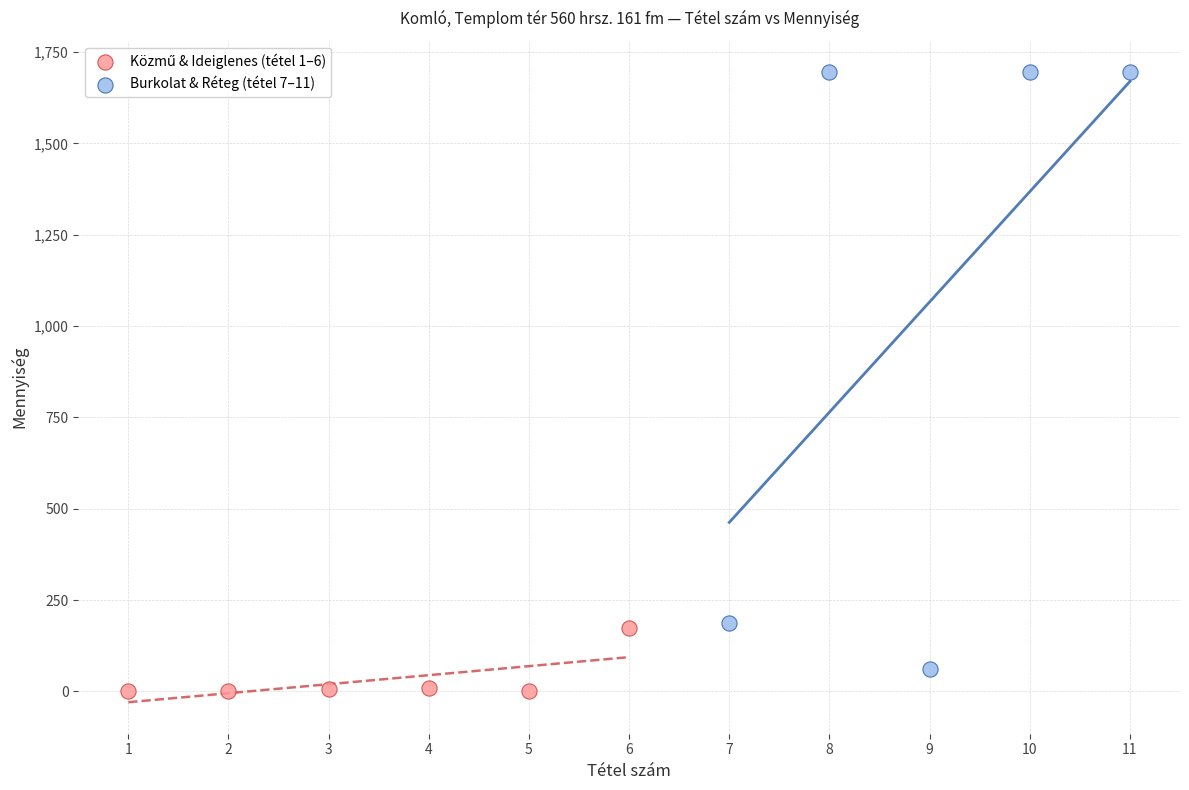

Which series contains the highest Y value?

Burkolat & Réteg (tétel 7–11)